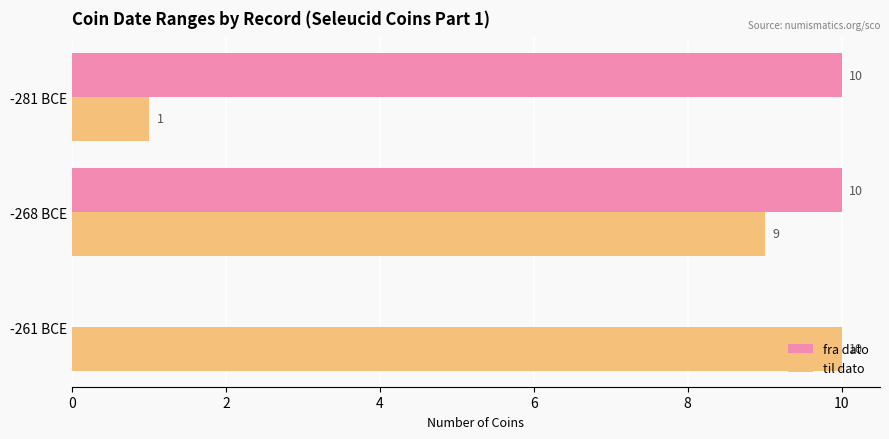

Count the number of data series in this chart.

2